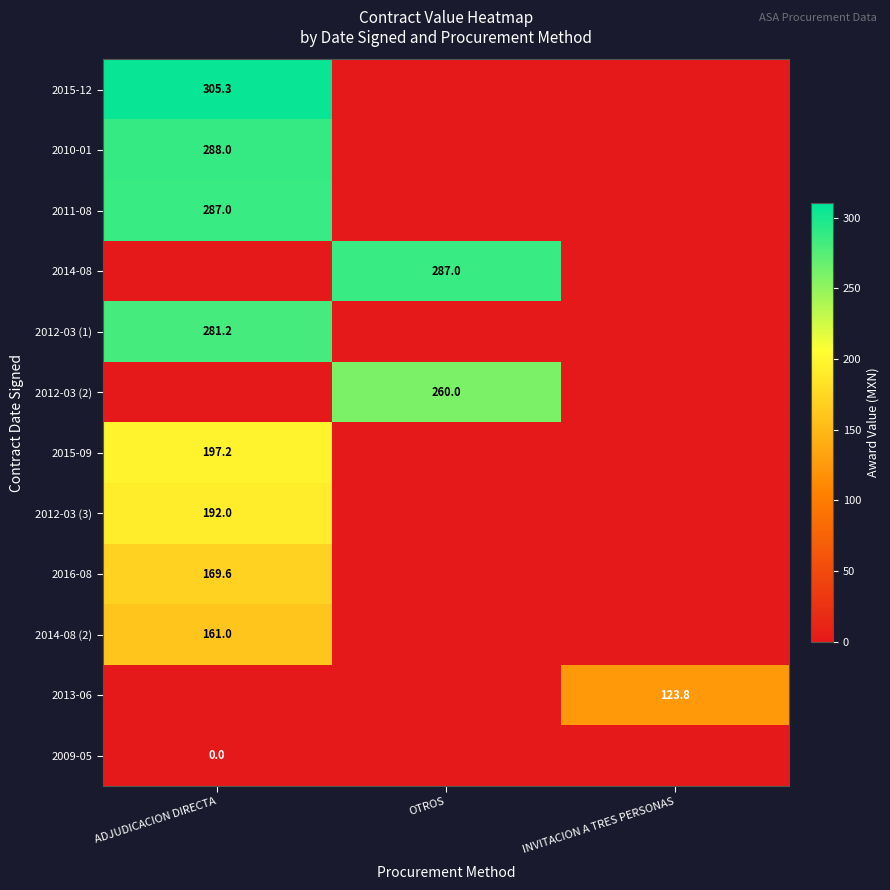

Is it true that 2012-03 (3) equals 75.3 at ADJUDICACION DIRECTA?

False